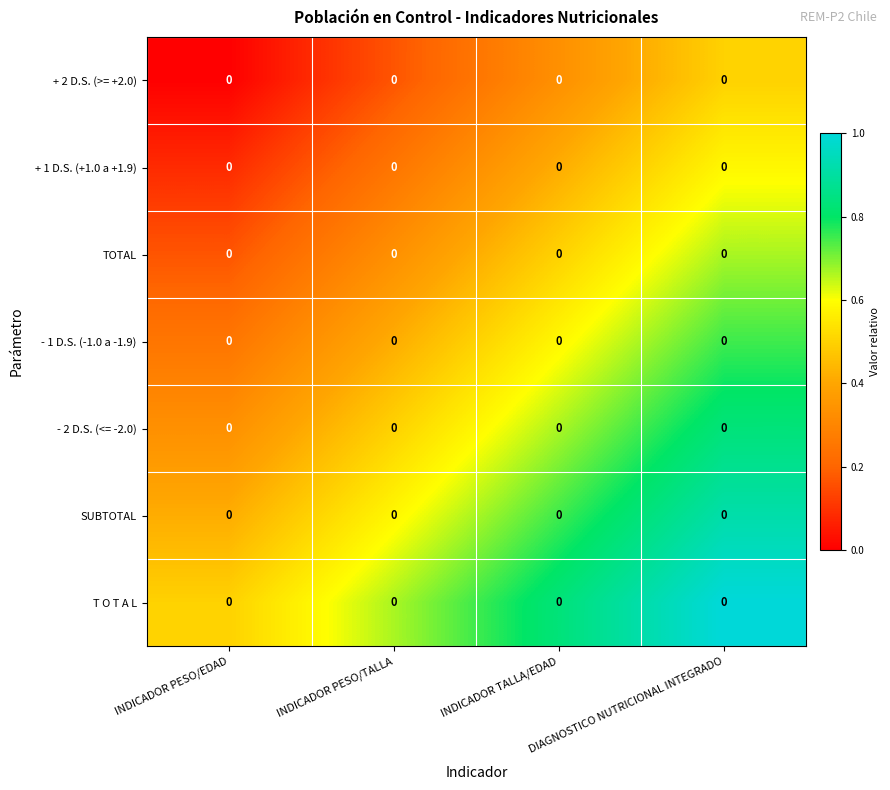

At which category is the sum across all series the highest?

DIAGNOSTICO NUTRICIONAL INTEGRADO